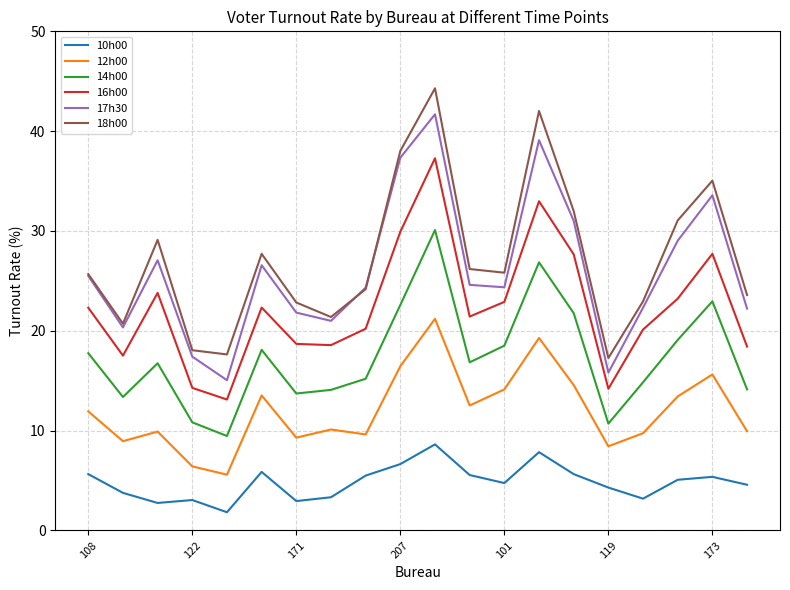

How many lines are shown in the chart?

6